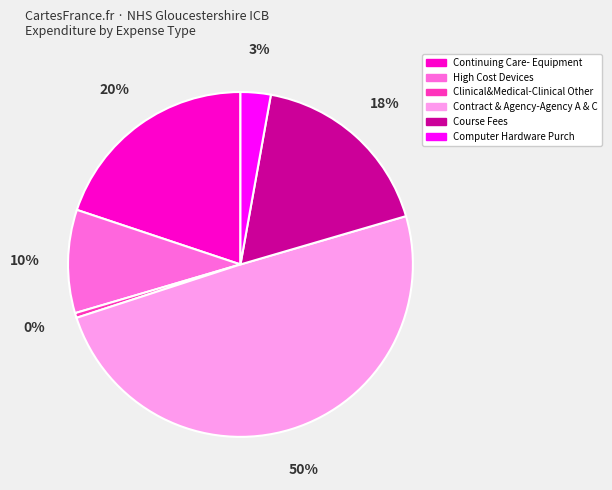

How many slices are in this pie chart?

6